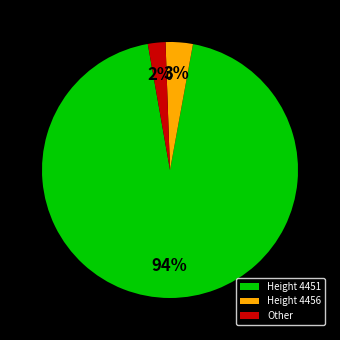

Rank the categories by value from highest to lowest.

Height 4451, Height 4456, Other